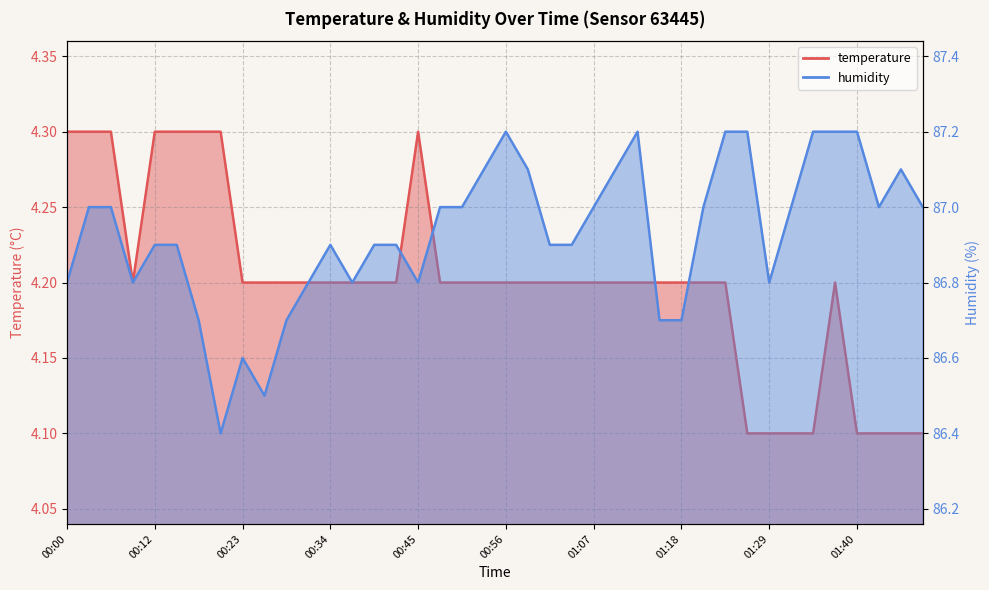

Rank the series at 01:29 from lowest to highest value.

temperature, humidity